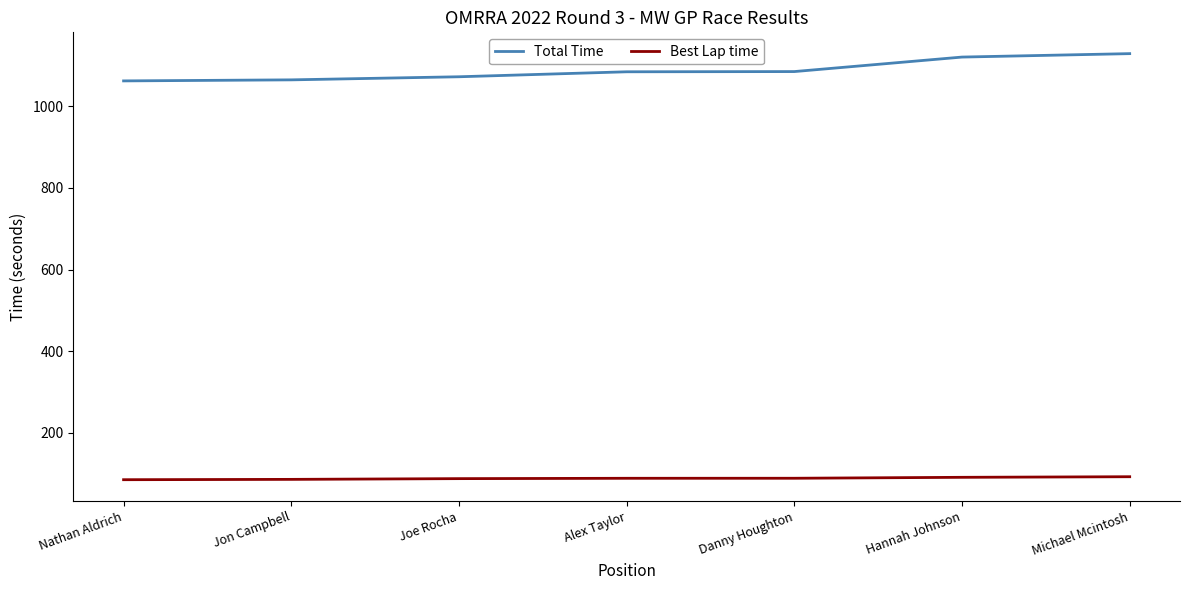

What is the lowest value of the Total Time series?

1061.9